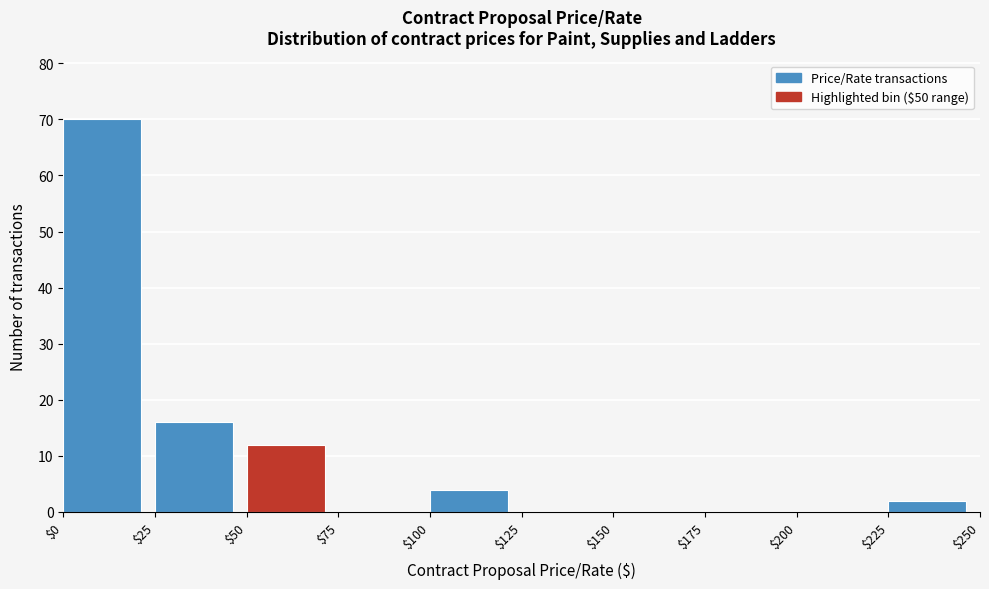

Reading left to right, list every bar in this chart as the range it spans on the x-axis followed by its height. The values are not printed on the chart, so give them approximately, as read against the axis.

$0 to $25: 70
$25 to $50: 16
$50 to $75: 12
$75 to $100: 0
$100 to $125: 4
$125 to $150: 0
$150 to $175: 0
$175 to $200: 0
$200 to $225: 0
$225 to $250: 2